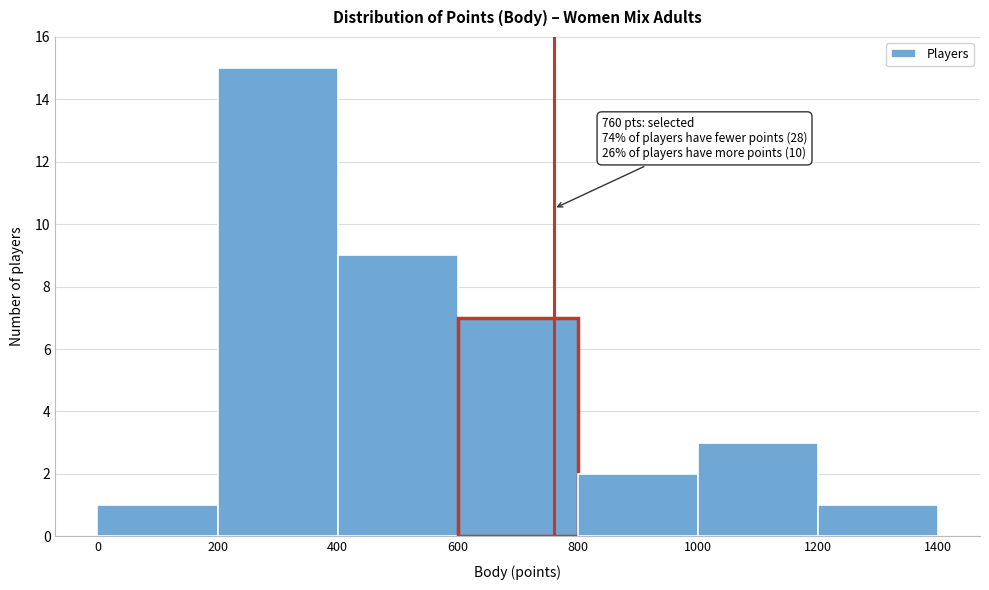

Which range on the x-axis has the tallest bar?

200 to 400